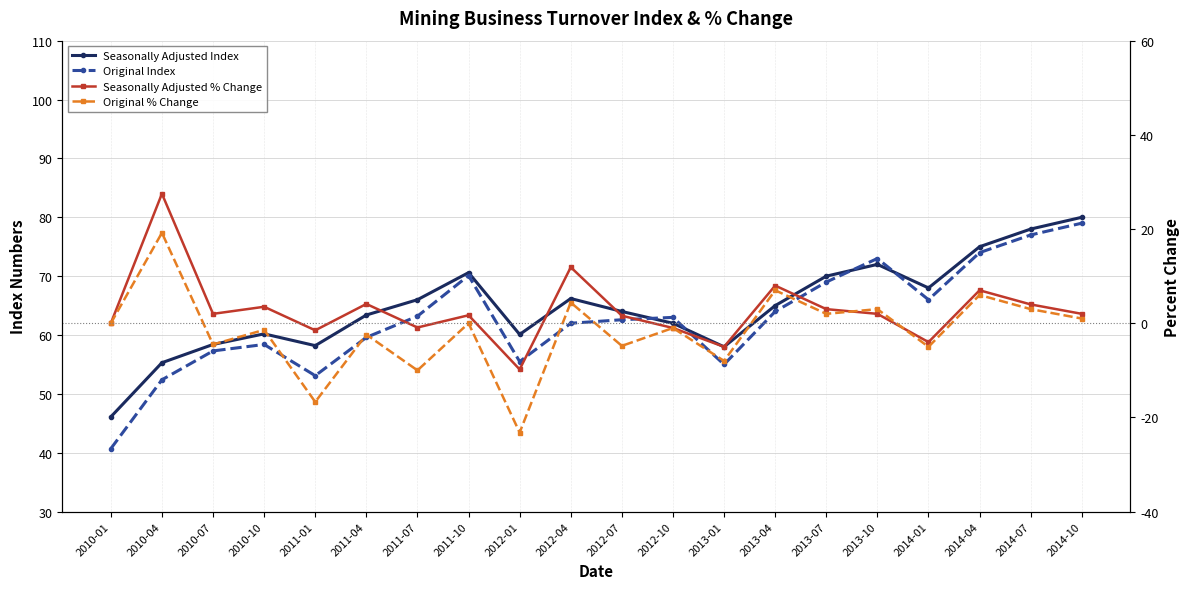

How many times do Original % Change and Seasonally Adjusted % Change cross each other?

2